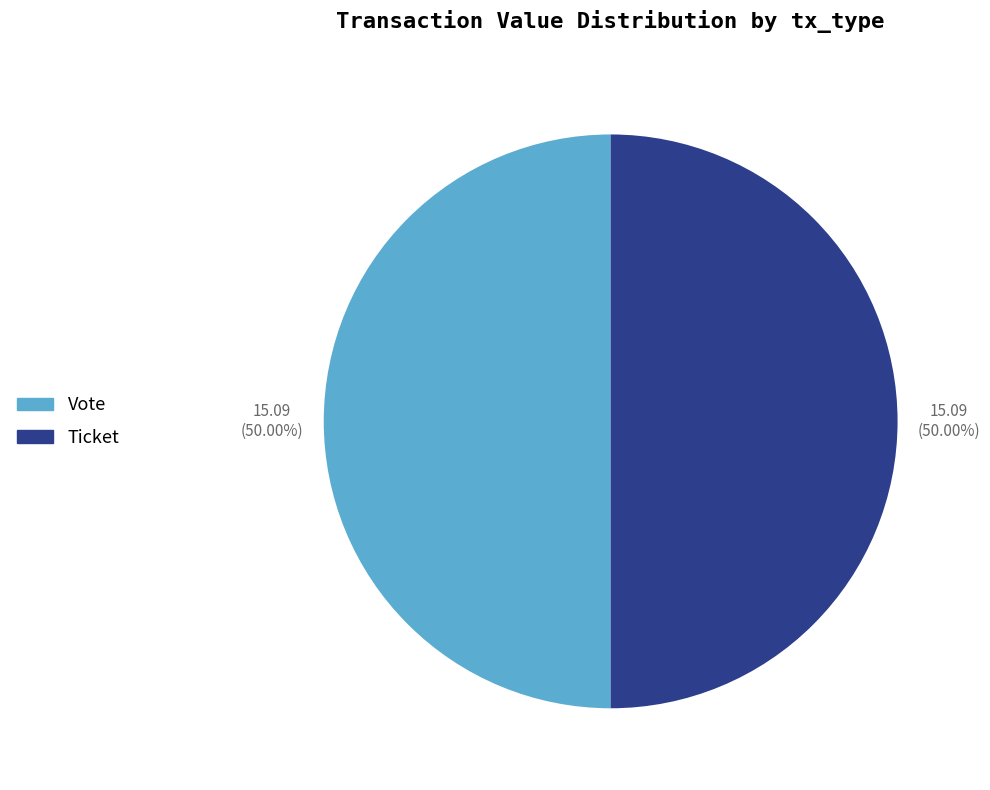

Is the sum of Ticket and Vote greater than half?

Yes